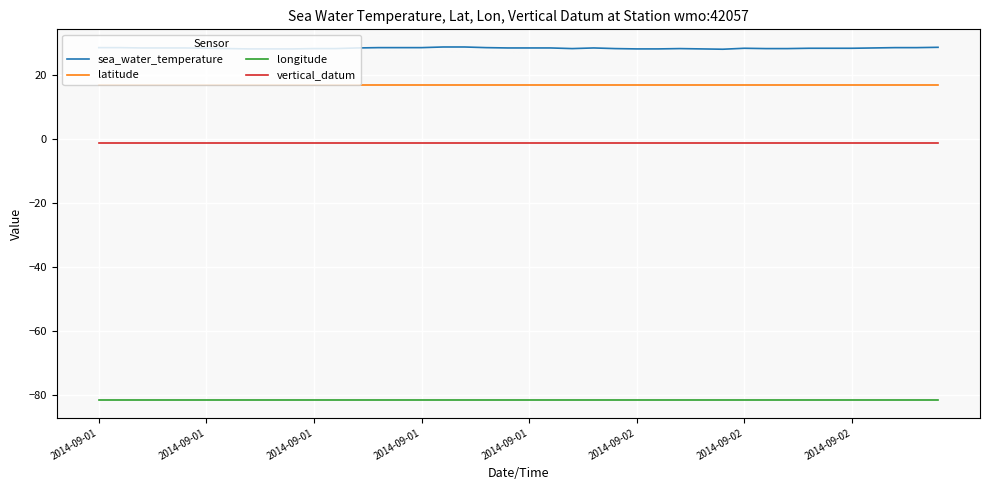

At how many categories does at least one series exceed -31?

40